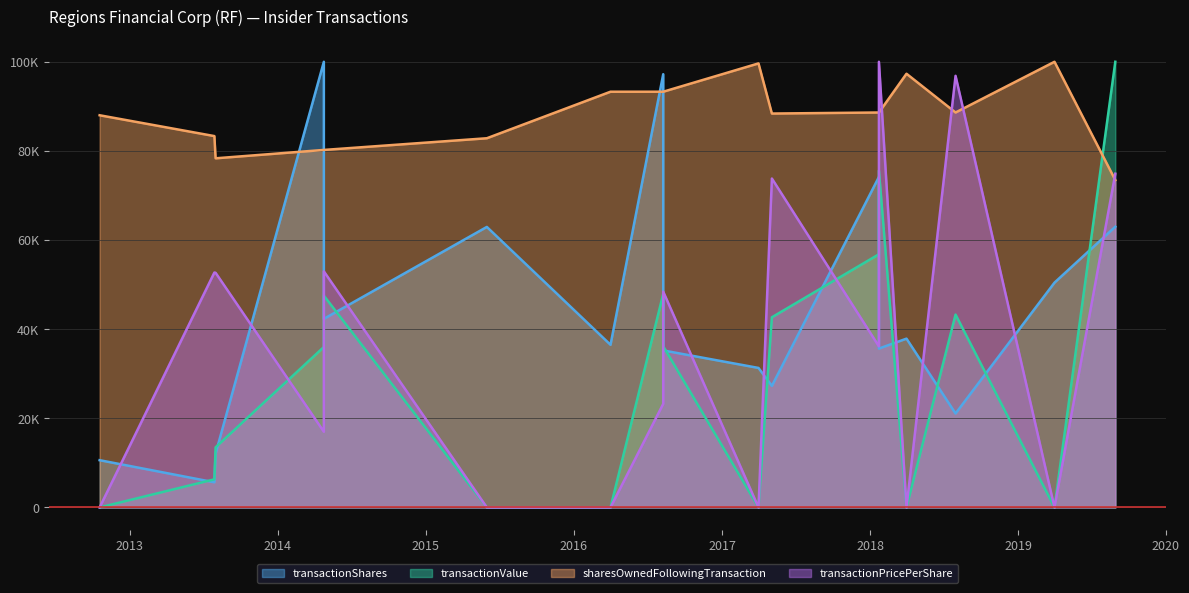

What is the average value of the transactionValue series?

29750.9